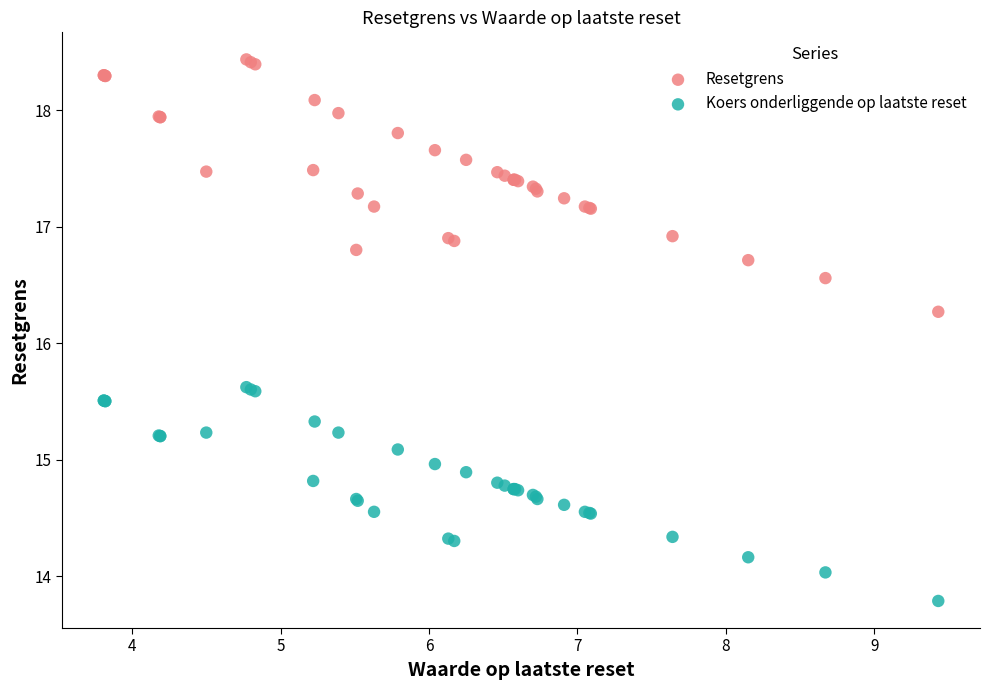

Across all series, what Y value is closest to 16?

16.3